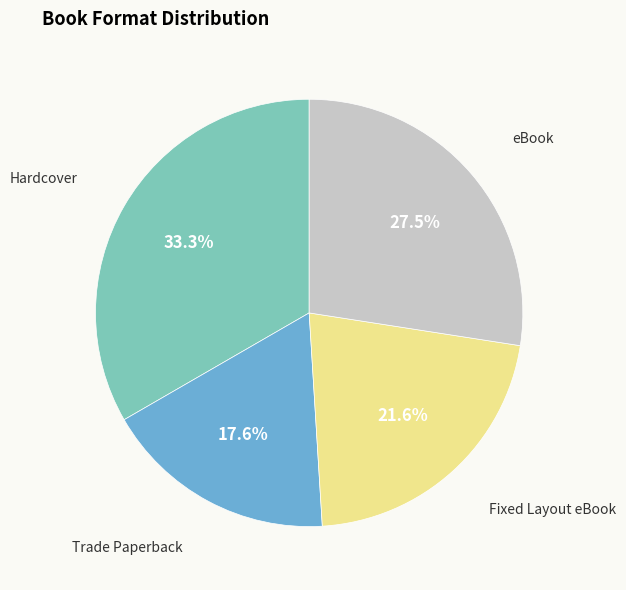

Does any single category account for the majority?

No